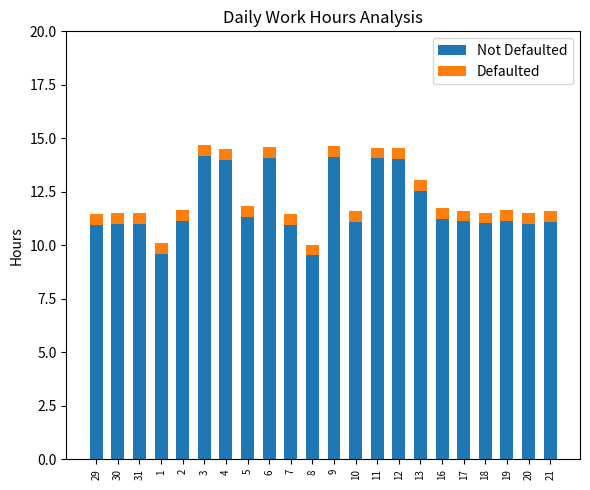

What are all the series names shown in the legend?

Not Defaulted, Defaulted